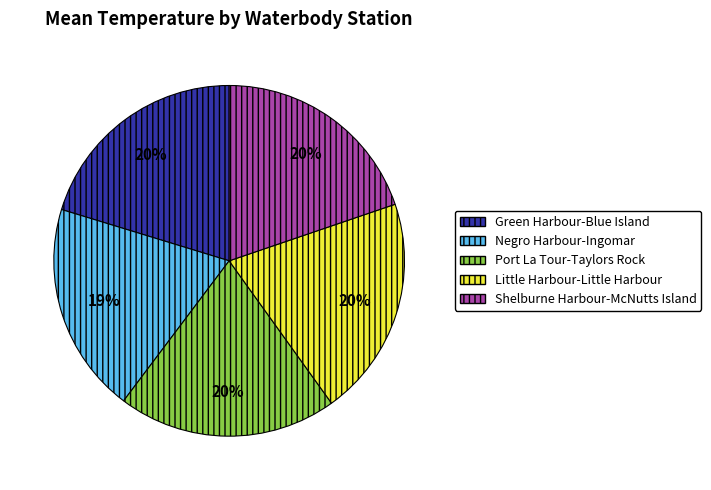

Count the number of slices in the pie.

5